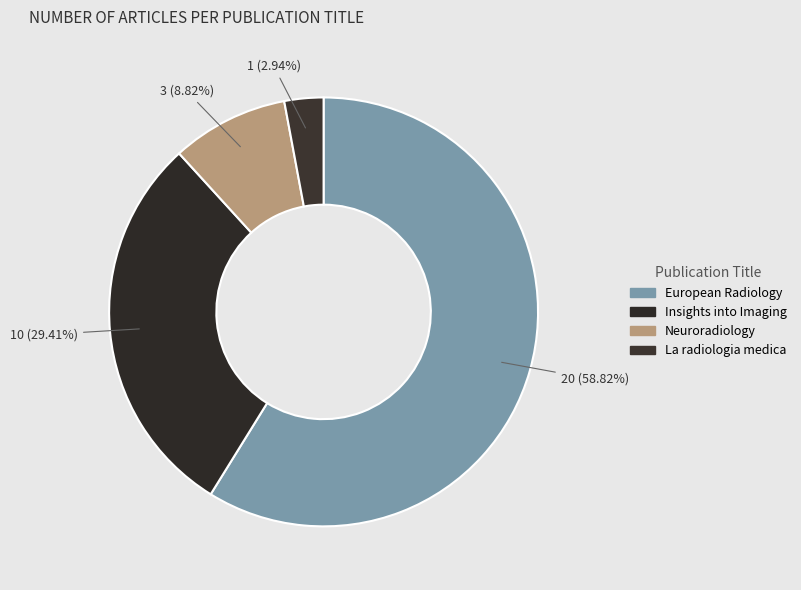

Count the number of slices in the pie.

4